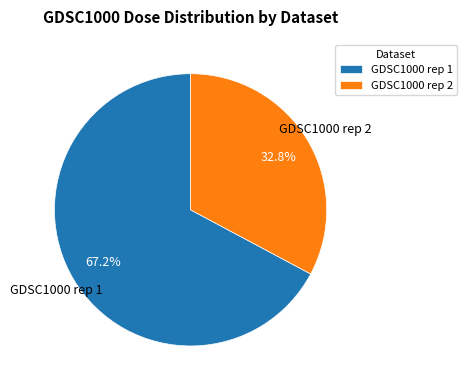

Which slice represents more than half of the pie?

GDSC1000 rep 1